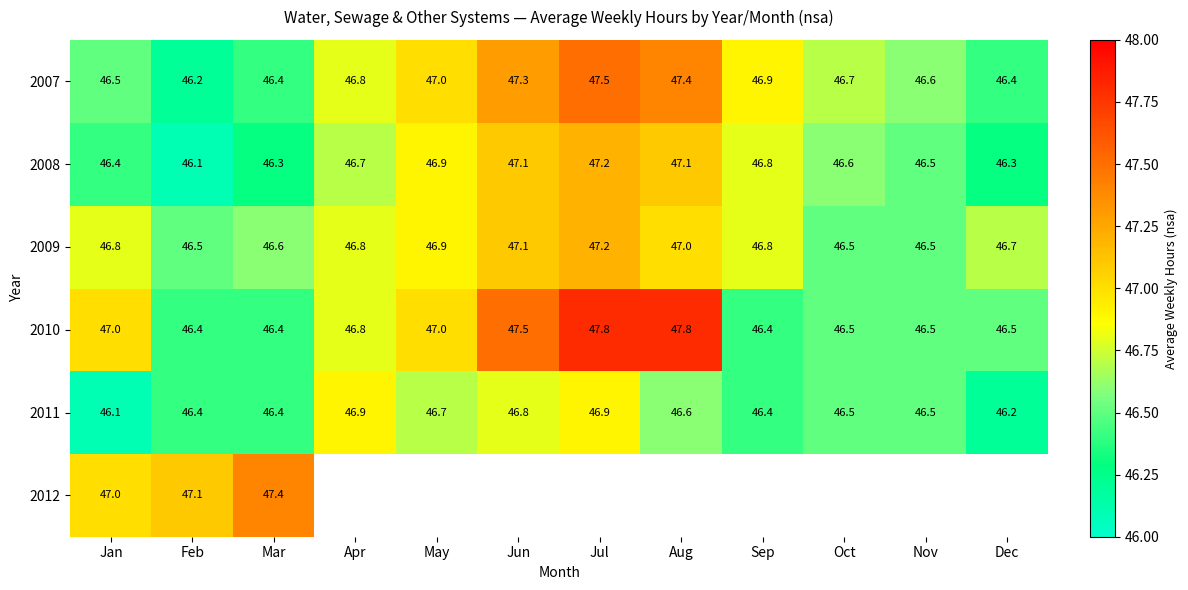

What is the difference between the maximum and second lowest values in the 2008 series?

0.9